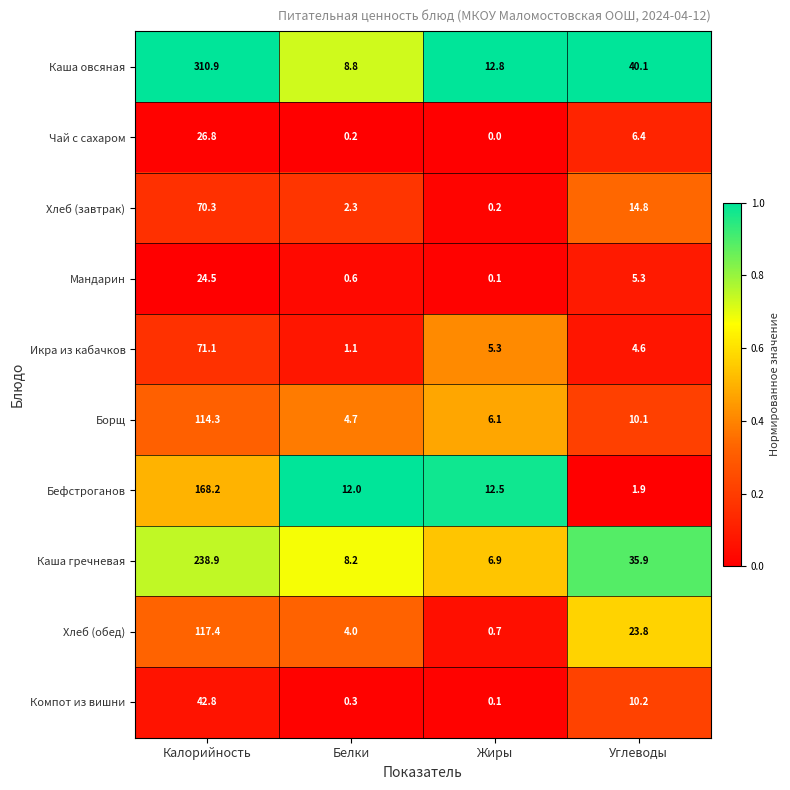

What is the spread (max minus min) of values at Углеводы?

38.2